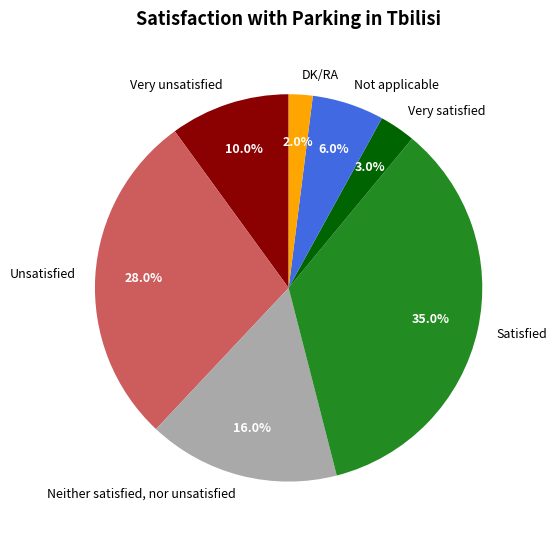

How much of the chart is everything except Very unsatisfied?

90.0%